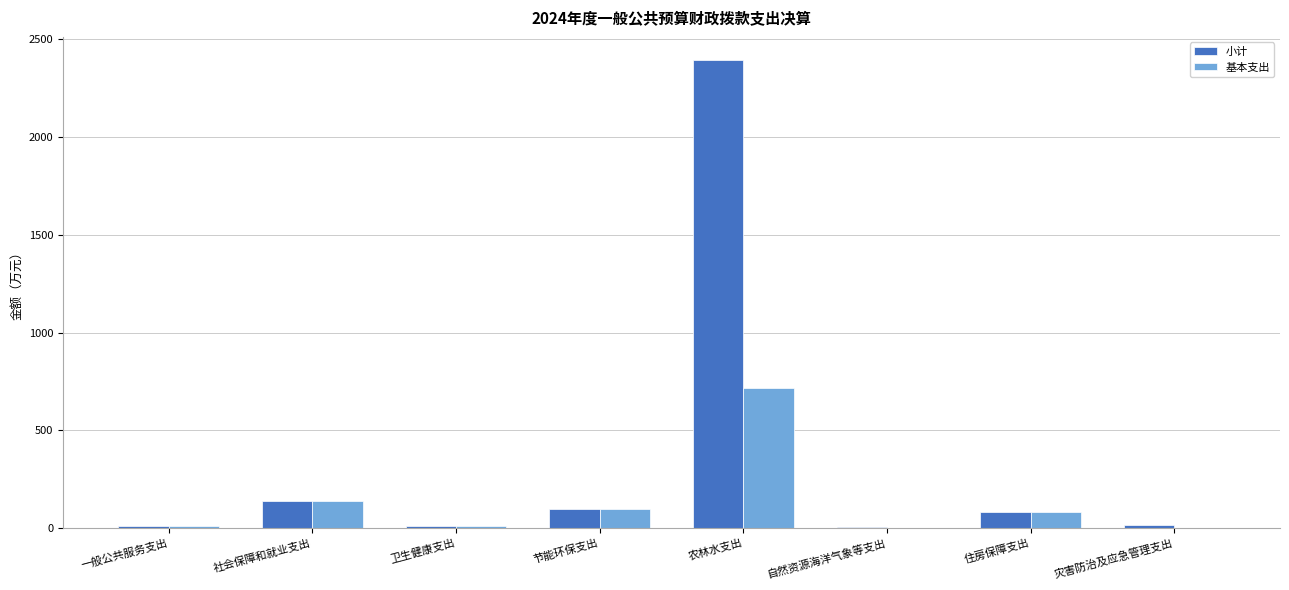

Which series has the largest total across all categories?

小计